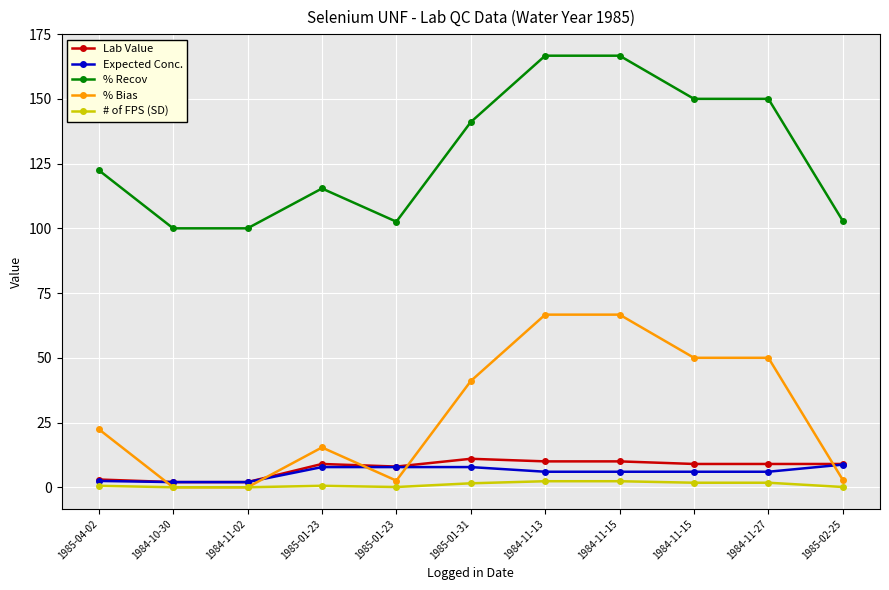

What is the spread (max minus min) of values at 1984-11-15?

164.3